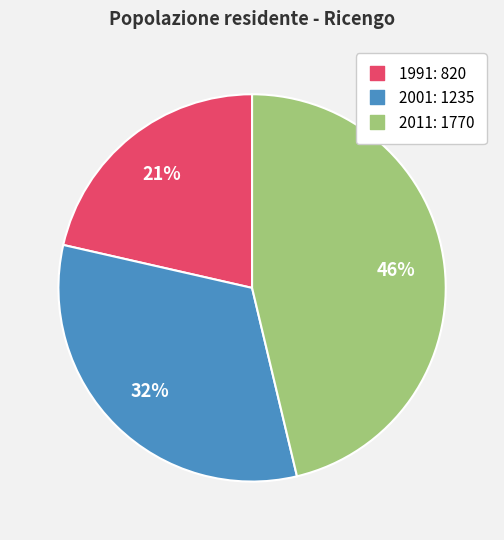

To the nearest percent, what portion does 1991 represent?

21%